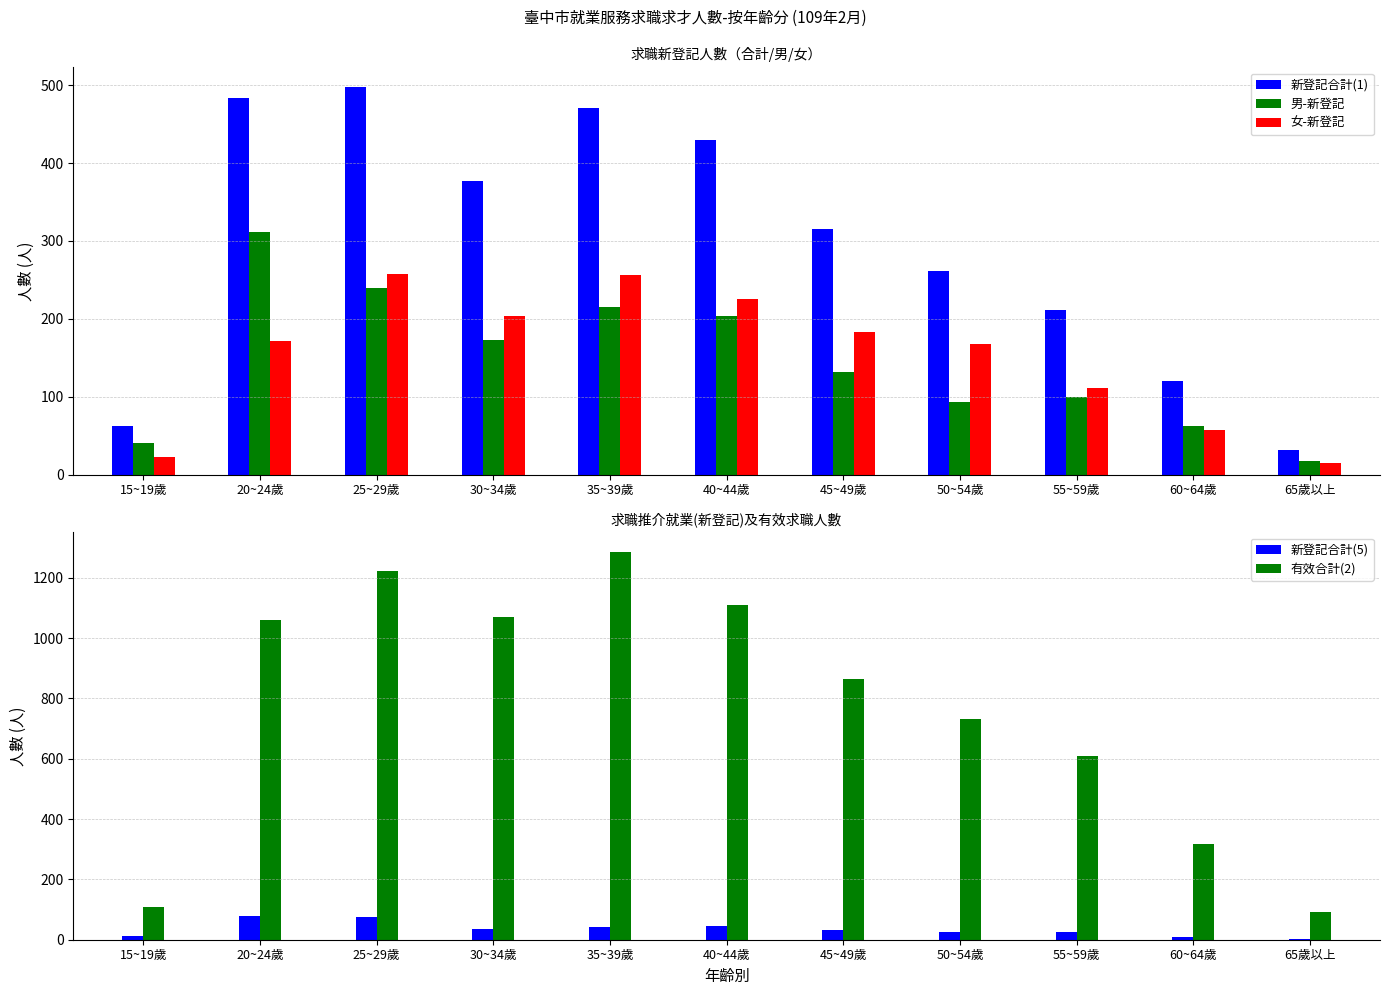

Is the value of 有效合計(2) at 65歲以上 greater than the value of 新登記合計(5) at 35~39歲?

Yes